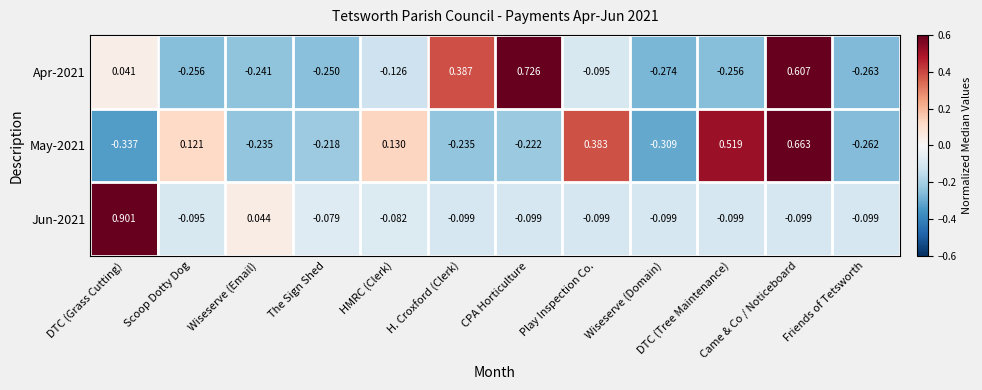

Which series has the largest total across all categories?

Apr-2021